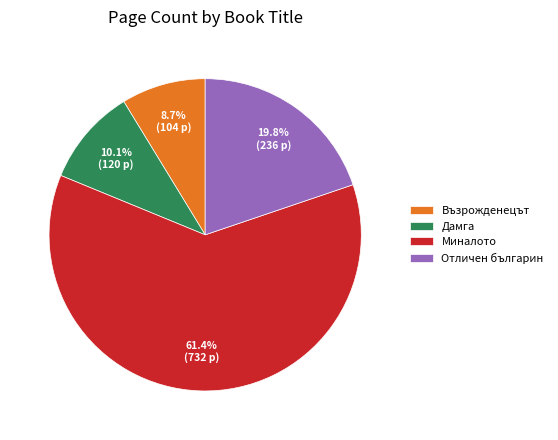

Which slice is the smallest?

Възрожденецът